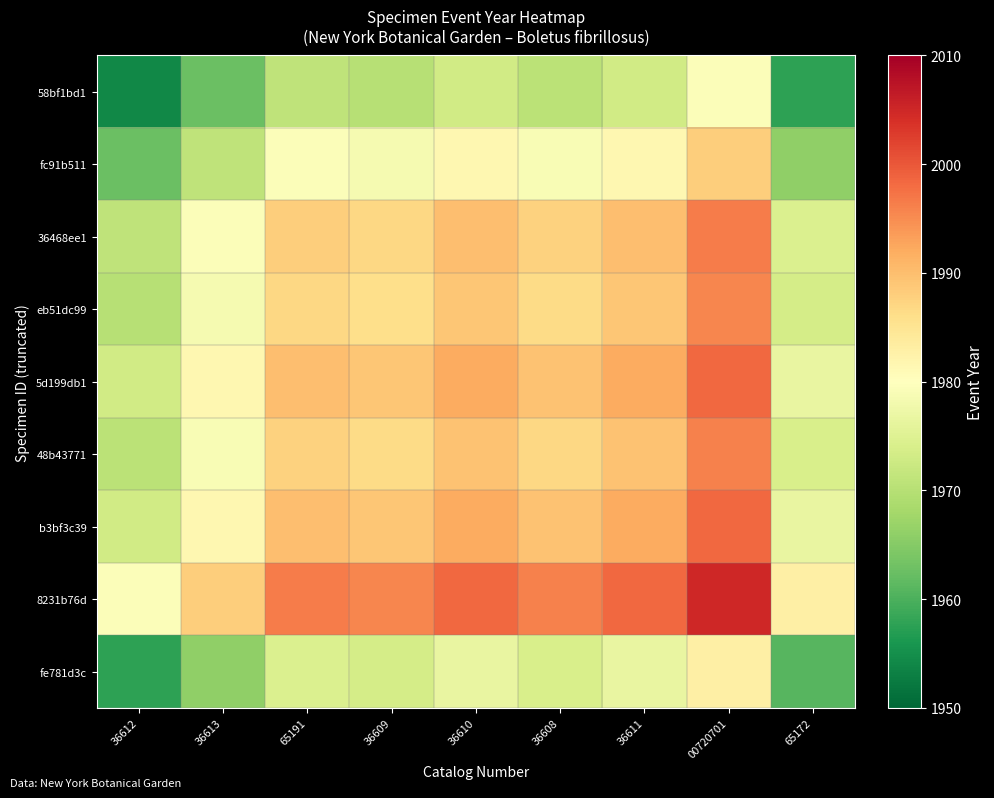

What is the spread (max minus min) of values at 36611?

25.5